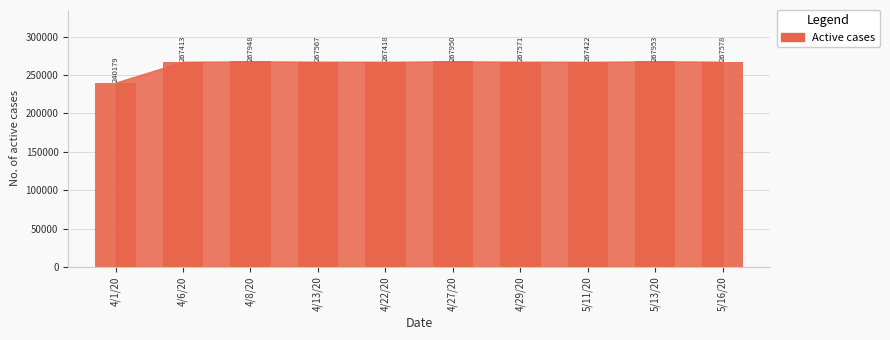

What is the sum of the values at 4/13/20 and 4/22/20?

534985